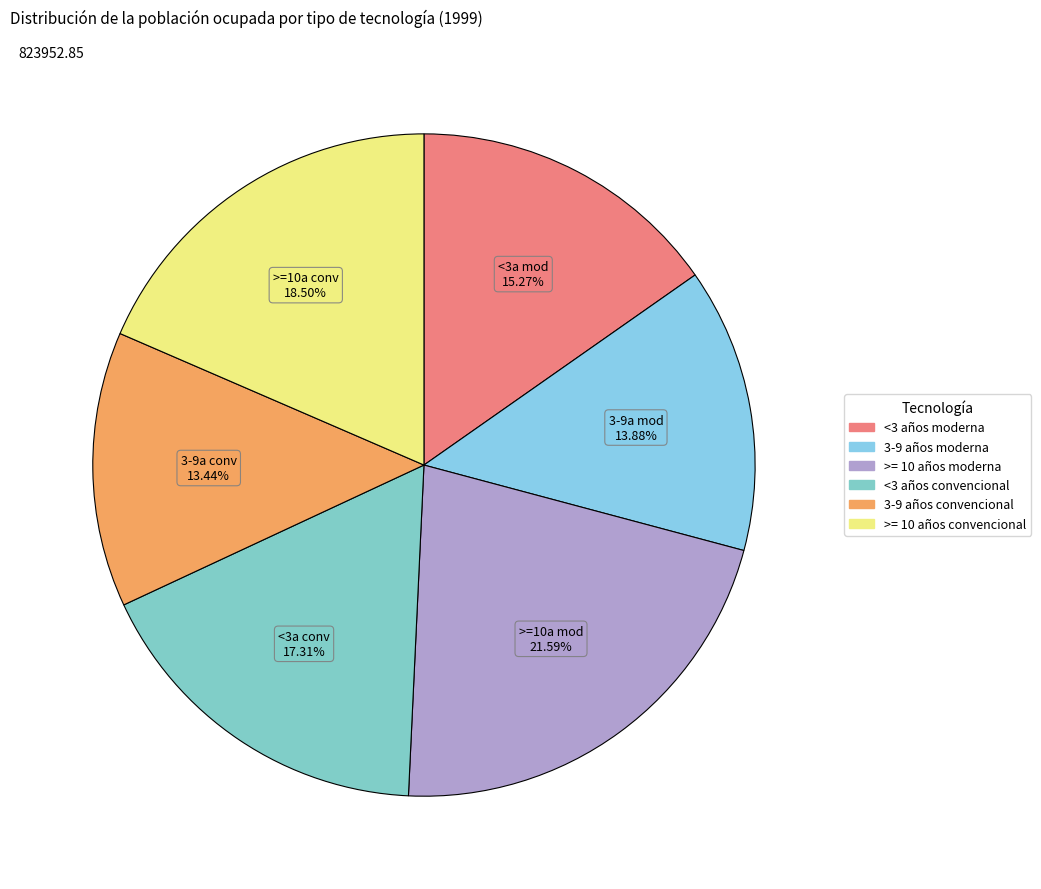

Is >= 10 años moderna the majority of the pie?

No